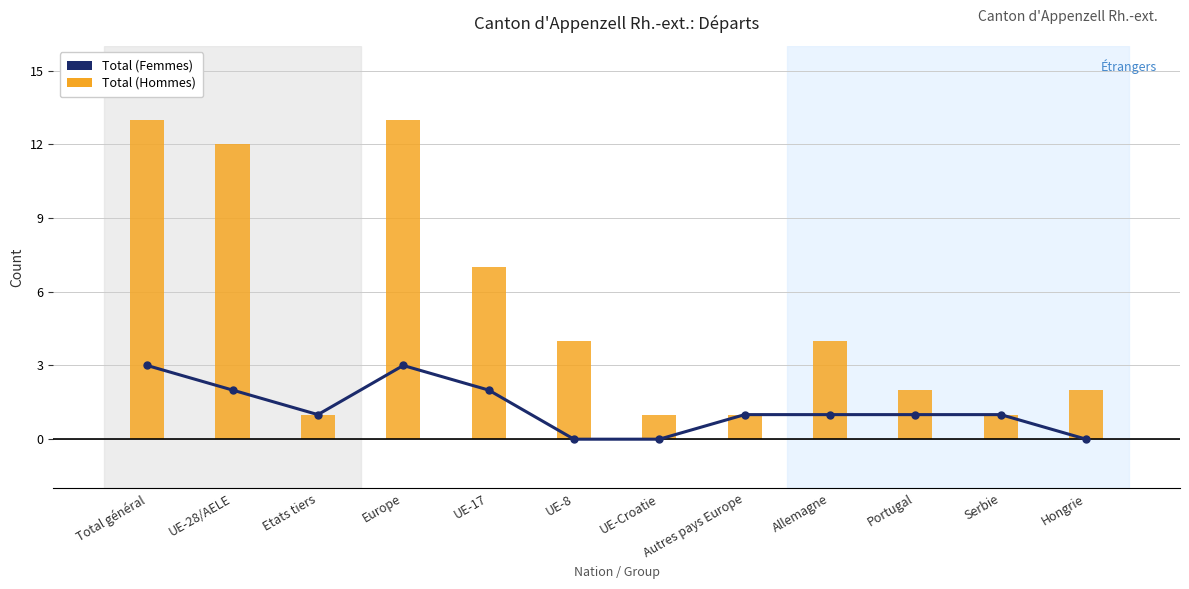

What is the label of the 10th bar from the left?

Portugal